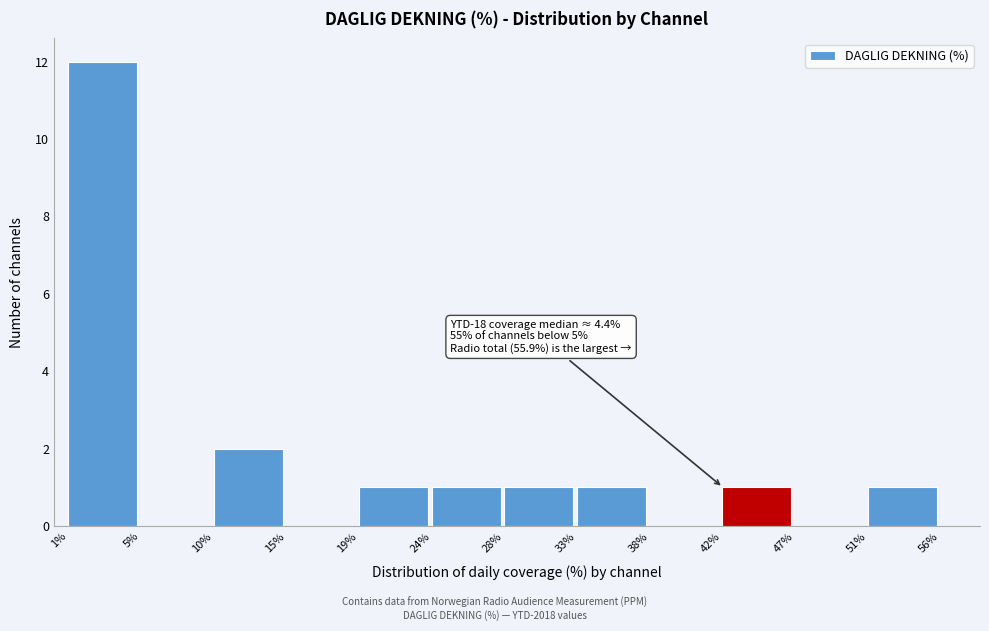

Which range on the x-axis has the tallest bar?

1% to 5%